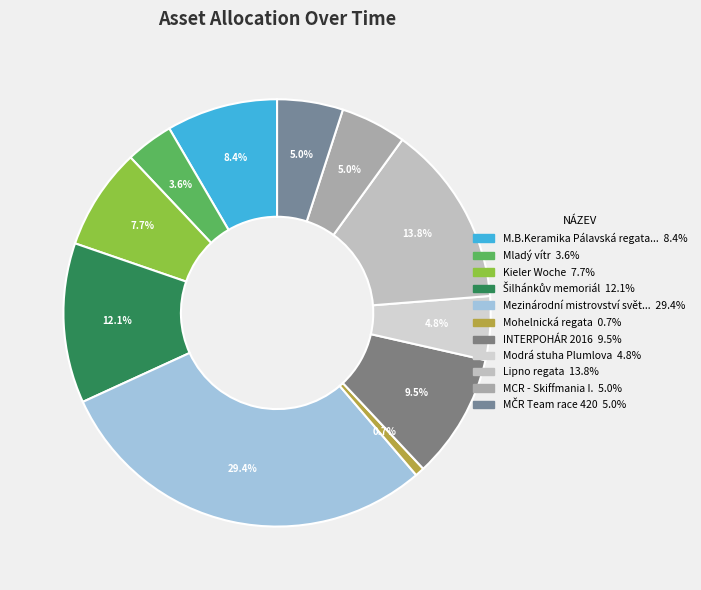

How many segments does this pie chart have?

11